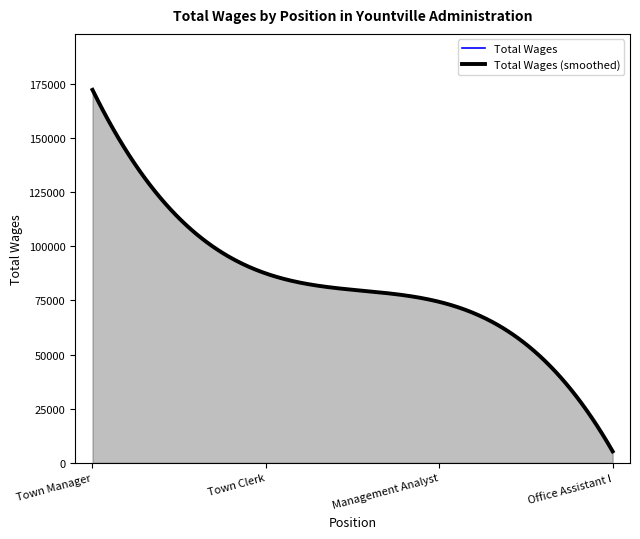

What is the average value?

84800